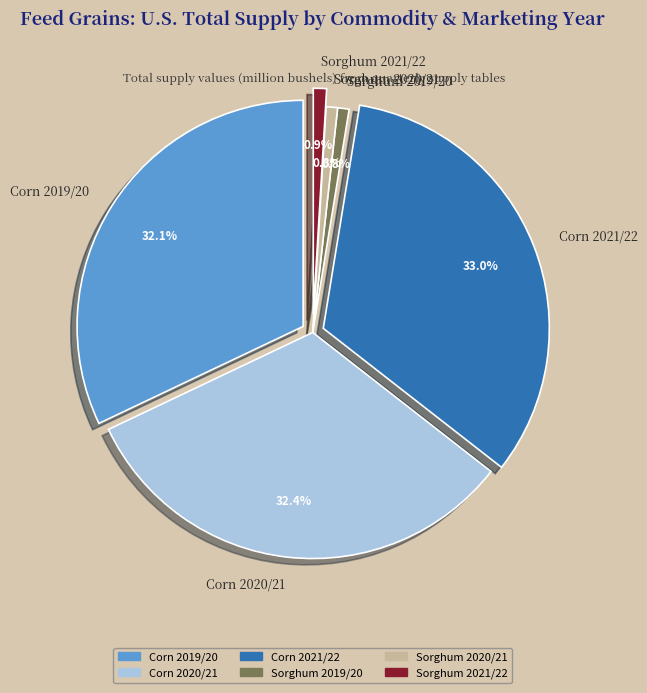

Count the number of slices in the pie.

6